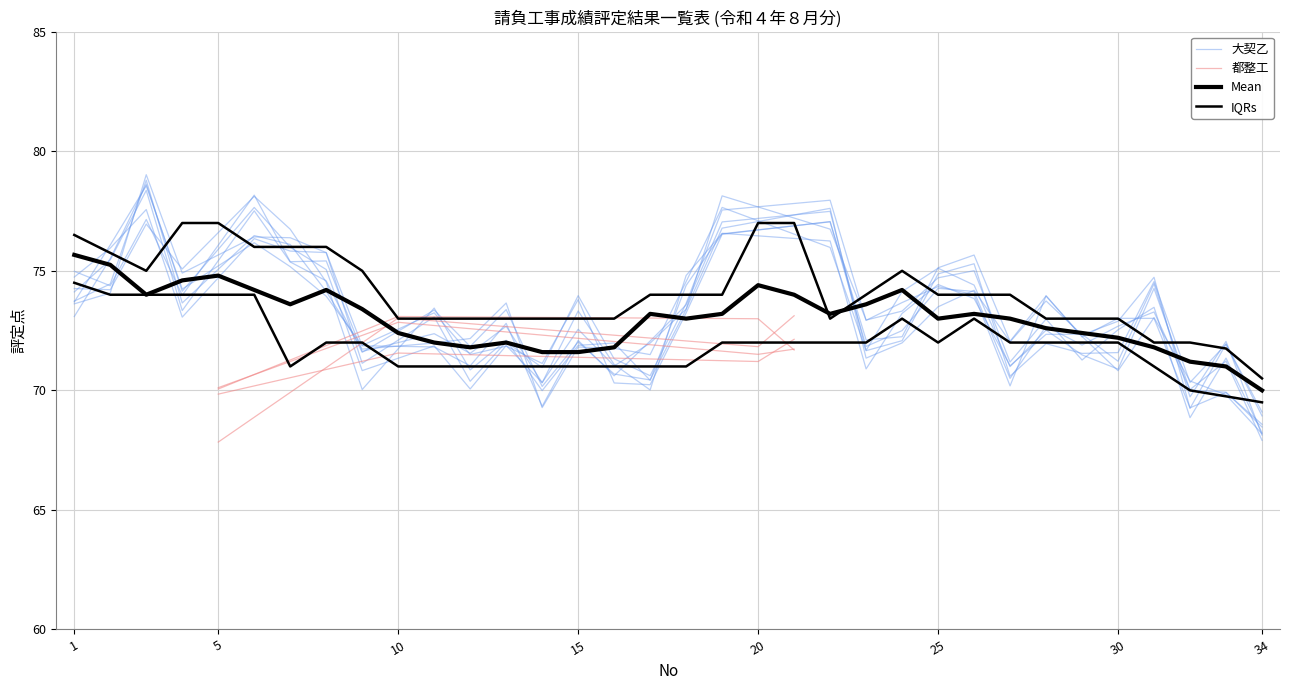

What is the difference between the IQRs values at 21 and 17?

1